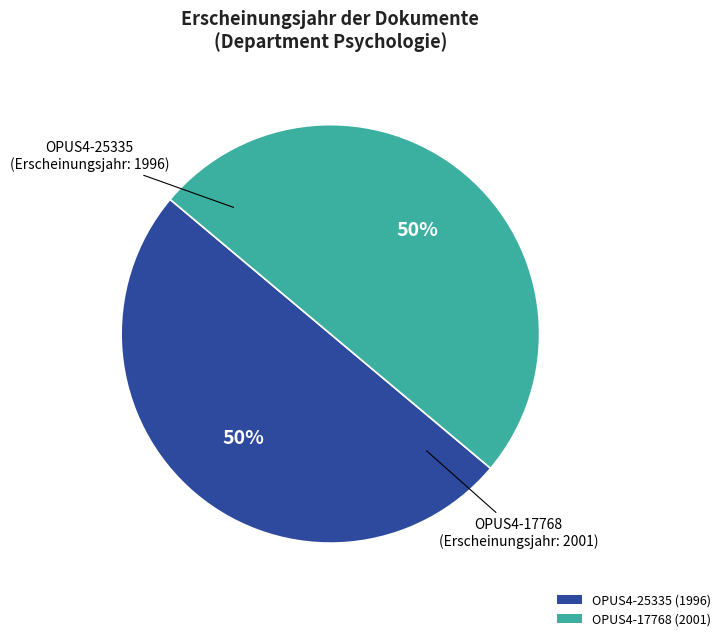

Count the number of slices in the pie.

2